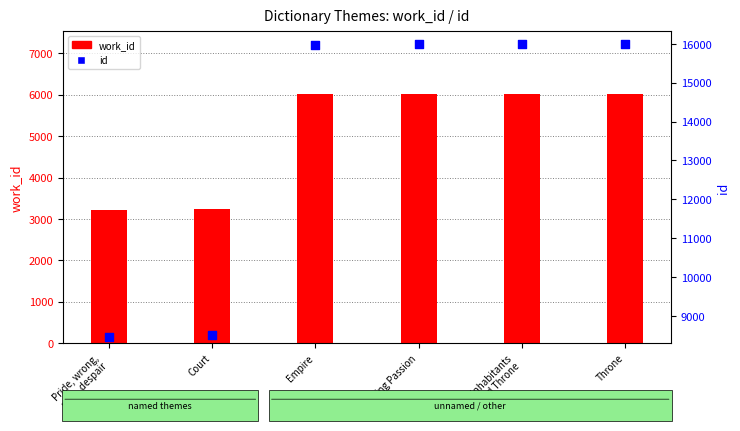

Which series has the largest total across all categories?

id